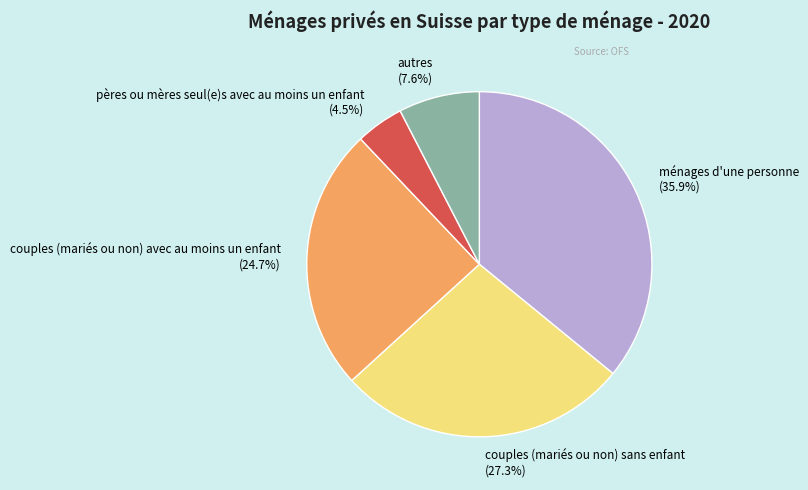

What is the smallest slice in the pie chart?

pères ou mères seul(e)s avec au moins un enfant